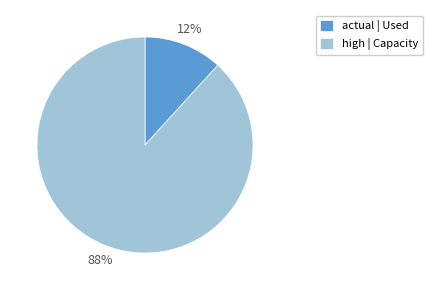

Which slice is the largest?

high